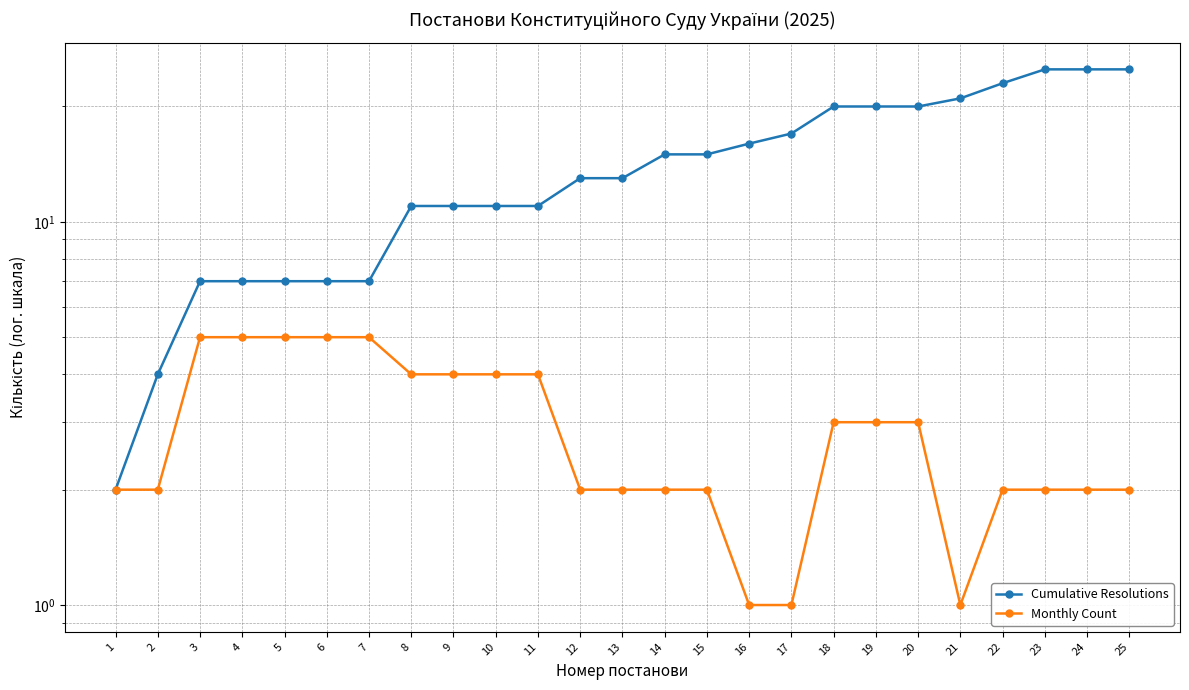

What is the value of the Cumulative Resolutions point at the 12th from the left?

13